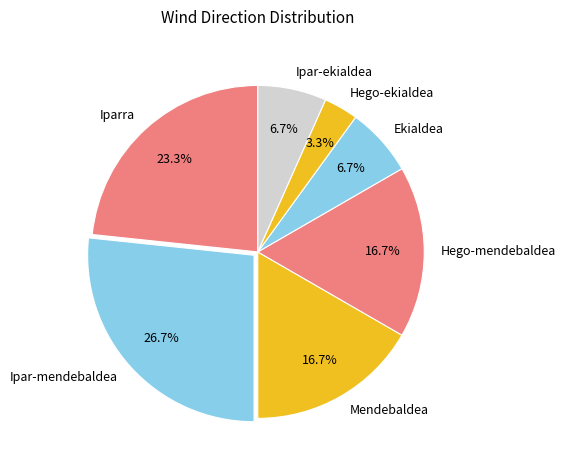

How many segments does this pie chart have?

7